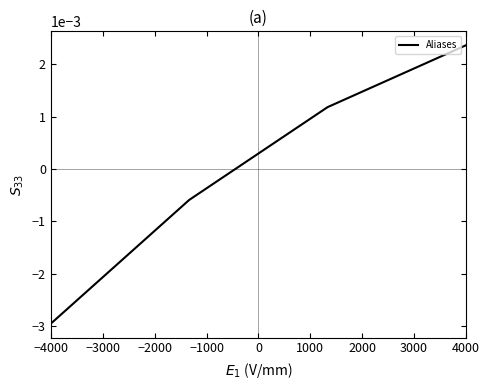

Does the chart display data point markers on the line(s)?

No